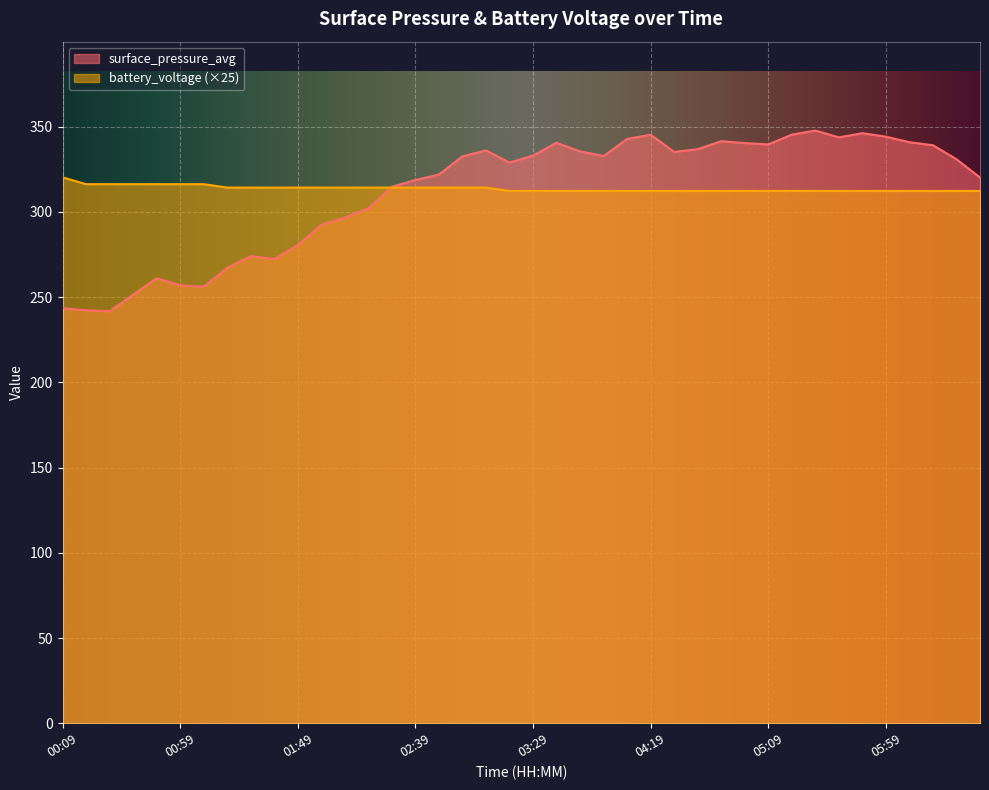

Which series has the largest range (max minus min)?

surface_pressure_avg